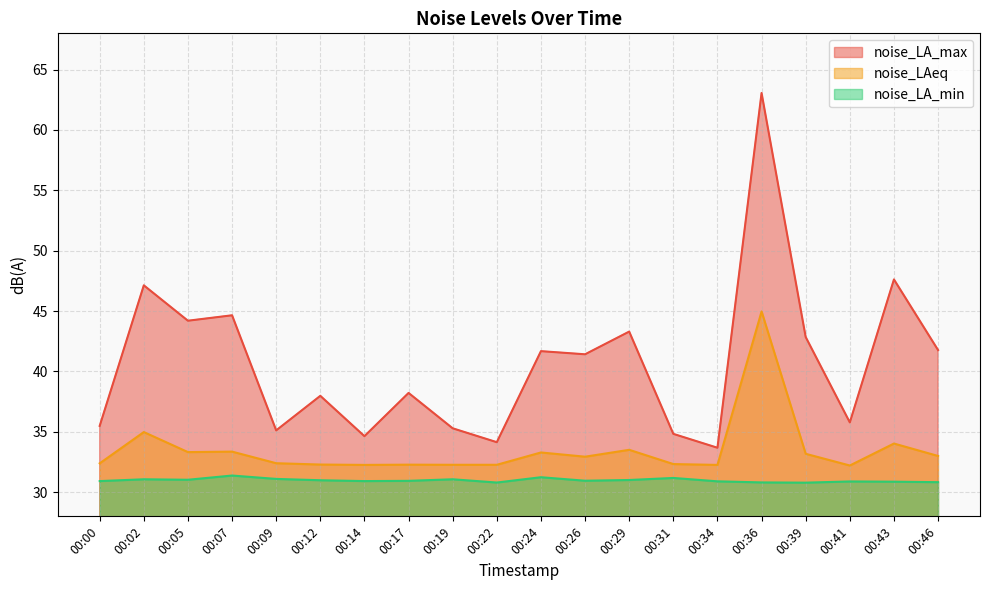

In noise_LA_max, how many points are higher than both neighbors (excluding endpoints)?

8